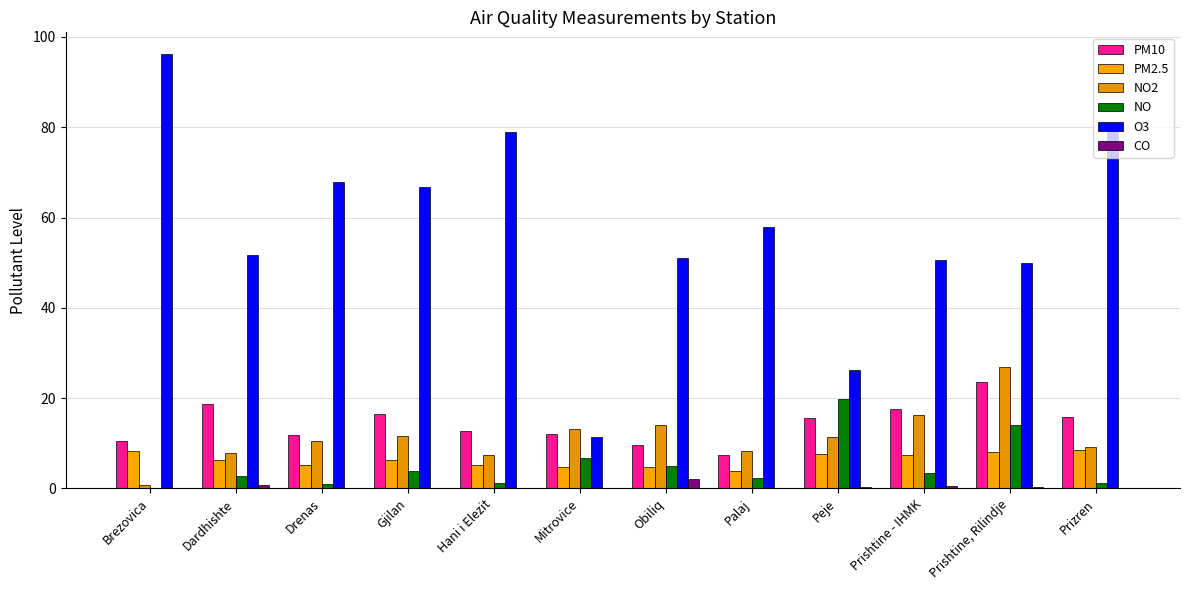

At which category is the sum across all series the highest?

Prishtine, Rilindje